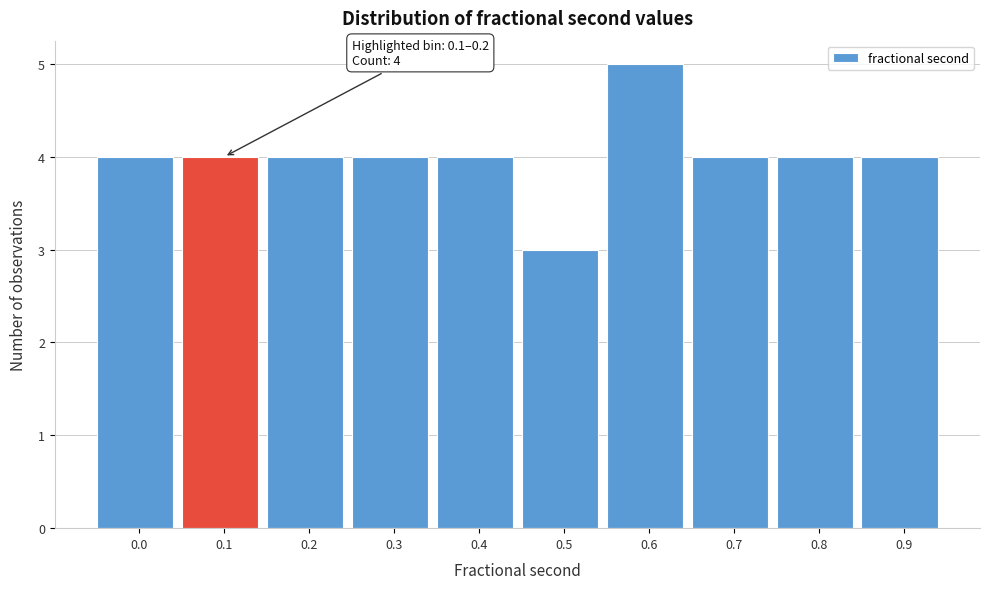

Reading left to right, what are all the values shown in this chart?

4	4	4	4	4	3	5	4	4	4